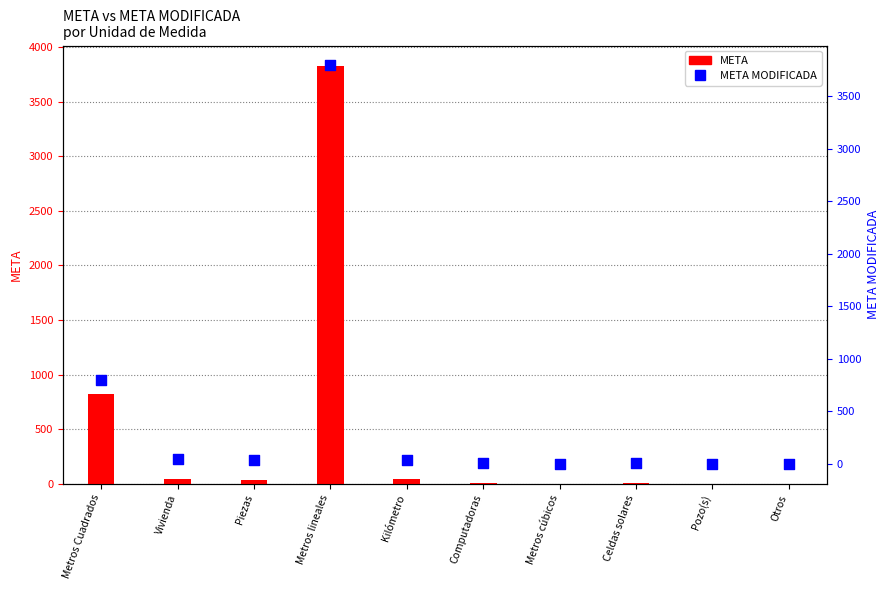

Which series contains the highest Y value?

META